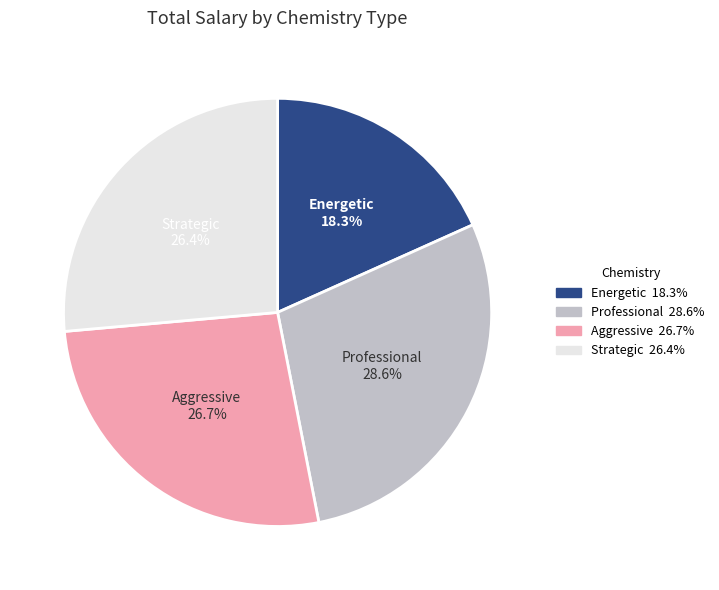

Does any single category account for the majority?

No